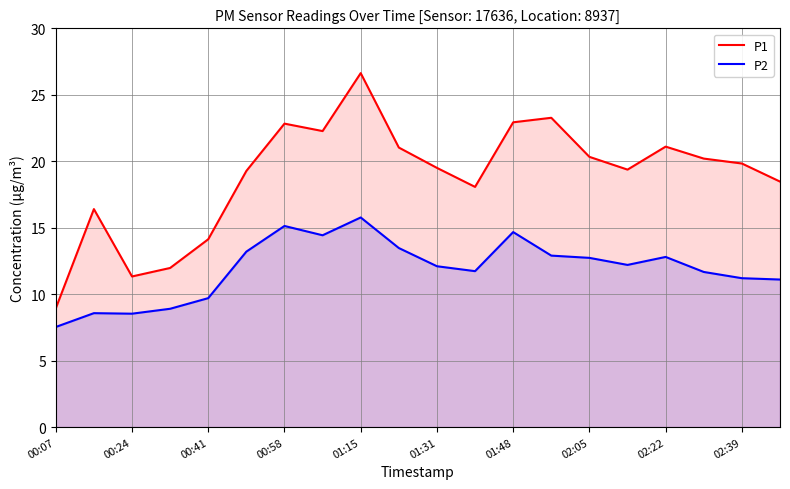

List the series in order of their peak value, lowest first.

P2, P1